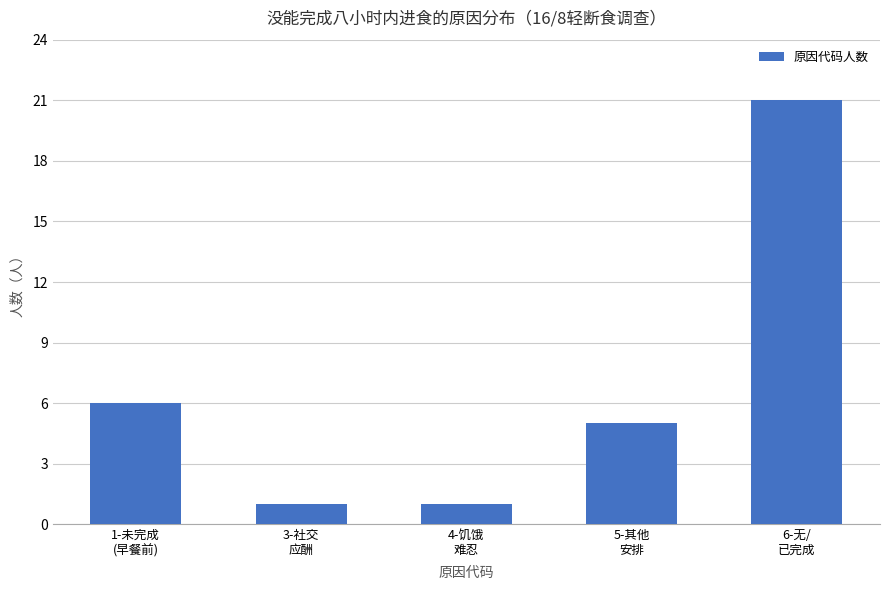

The value at 3-社交
应酬 is 0. True or false?

False